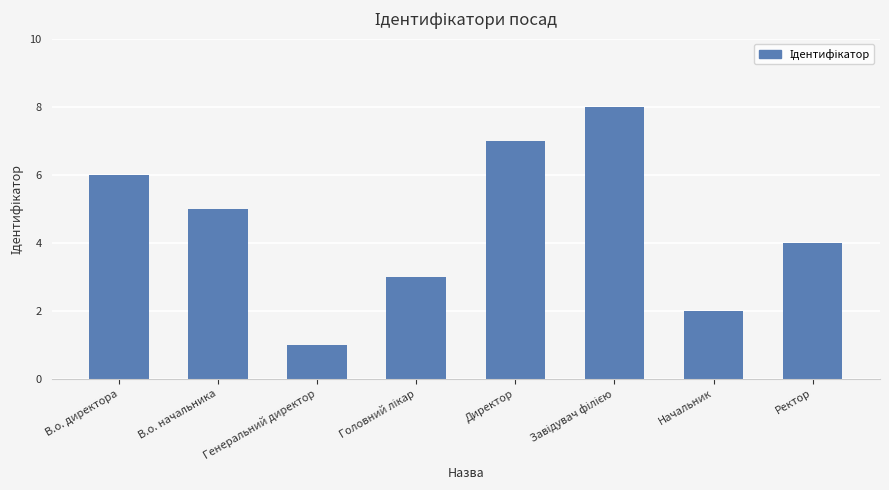

What is the sum of the values at В.о. директора and Начальник?

8